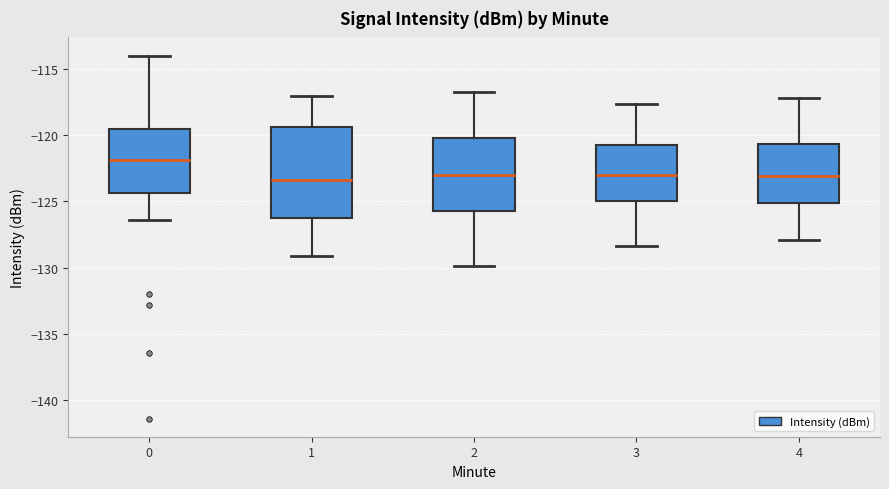

Reading left to right, read every box against the y-axis: the position of its median line, the range the box covers, and the ends of its whiskers. The values are not printed on the chart, so give them approximately, as read against the axis.

0: median -122.0, box -124.5 to -119.5, whiskers -126.5 to -114.0
1: median -123.5, box -126.0 to -119.5, whiskers -129.0 to -117.0
2: median -123.0, box -125.5 to -120.0, whiskers -130.0 to -117.0
3: median -123.0, box -125.0 to -121.0, whiskers -128.5 to -117.5
4: median -123.0, box -125.0 to -120.5, whiskers -128.0 to -117.0